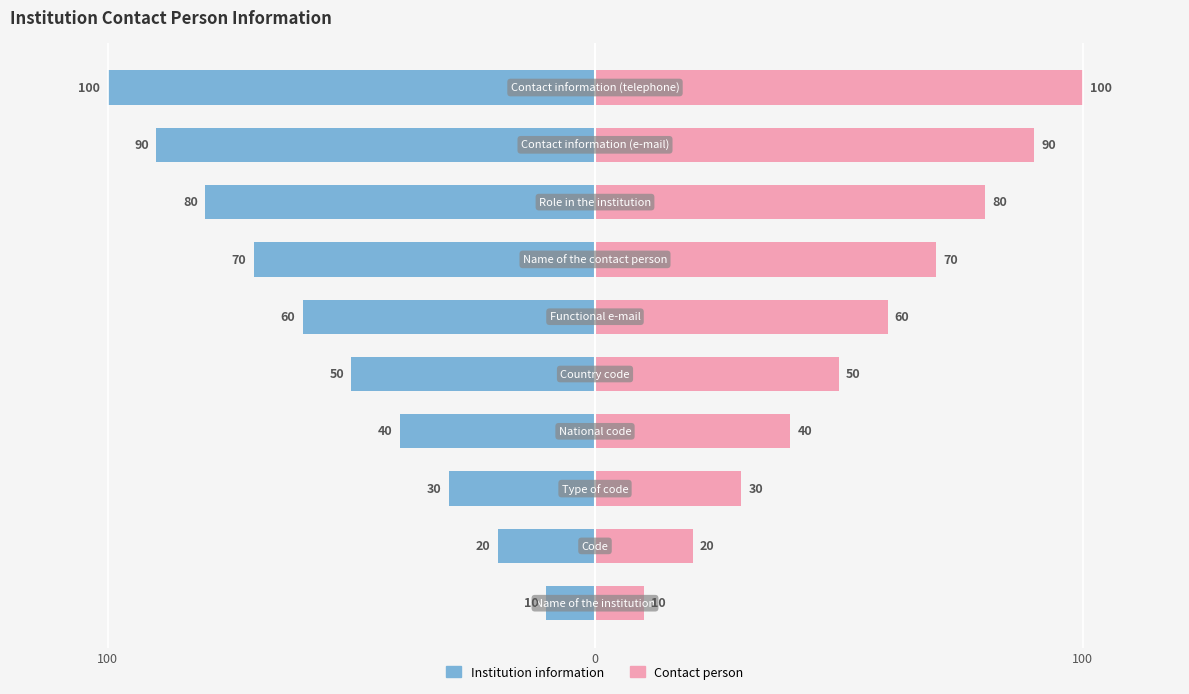

Which series has the widest spread of values?

Institution information